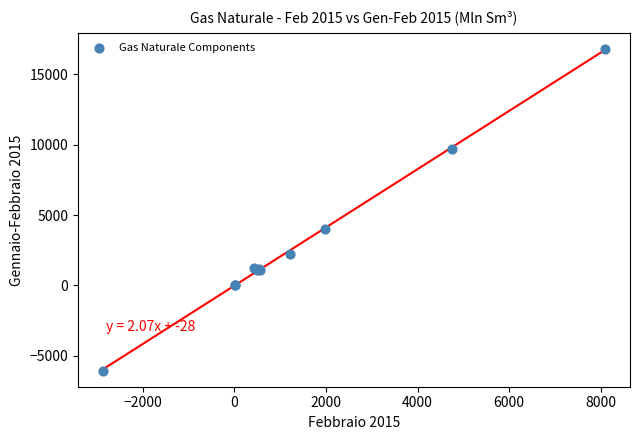

What Y value in the scatter plot is closest to 5370?

3973.0